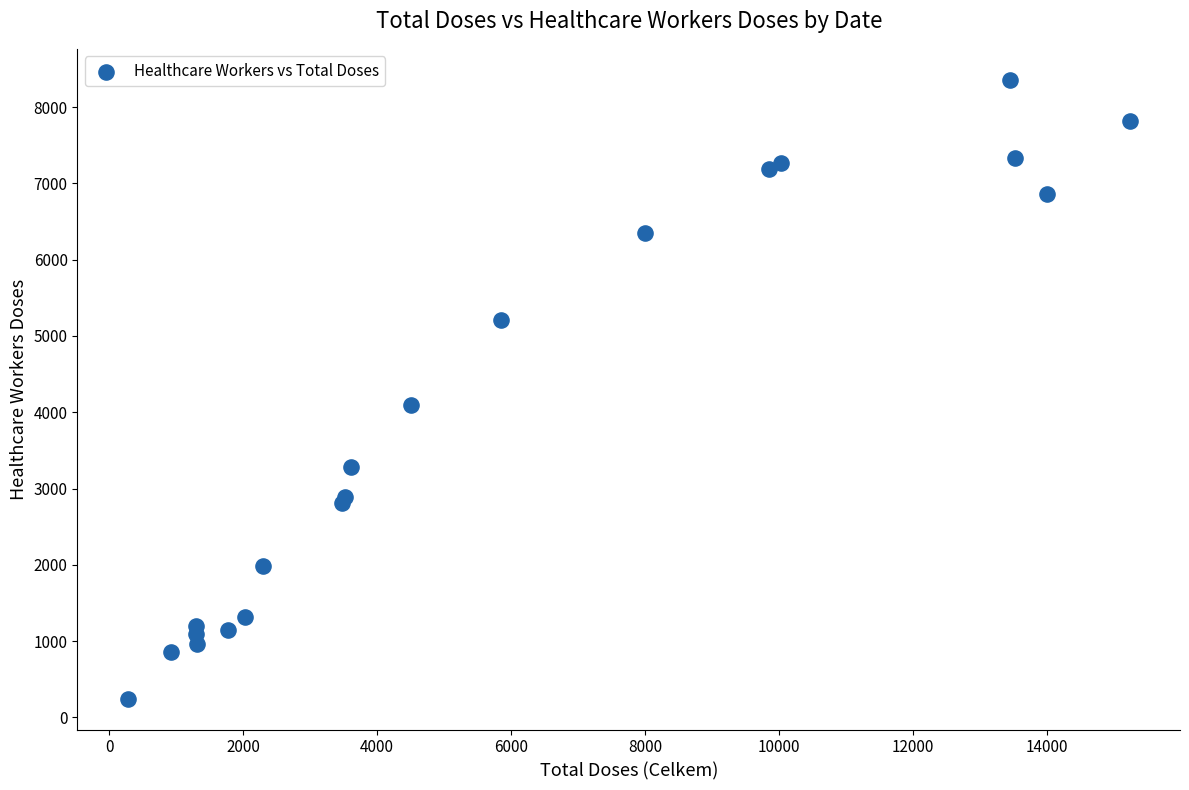

What Y value in the scatter plot is closest to 4302?

4095